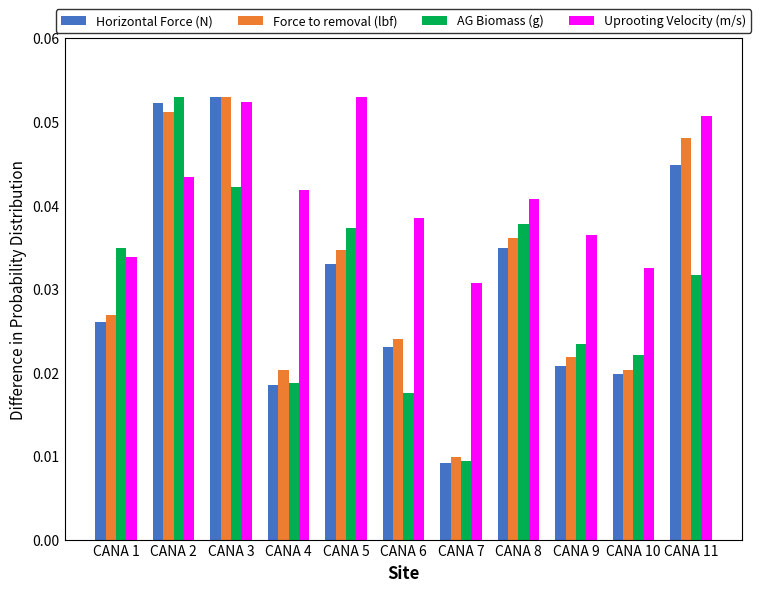

Is it true that Horizontal Force (N) equals 0.0 at CANA 3?

False